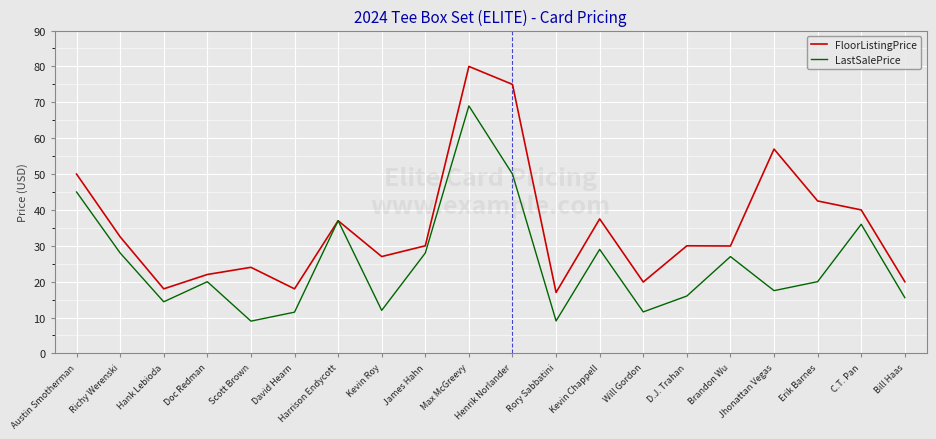

What position from the left is Will Gordon?

14